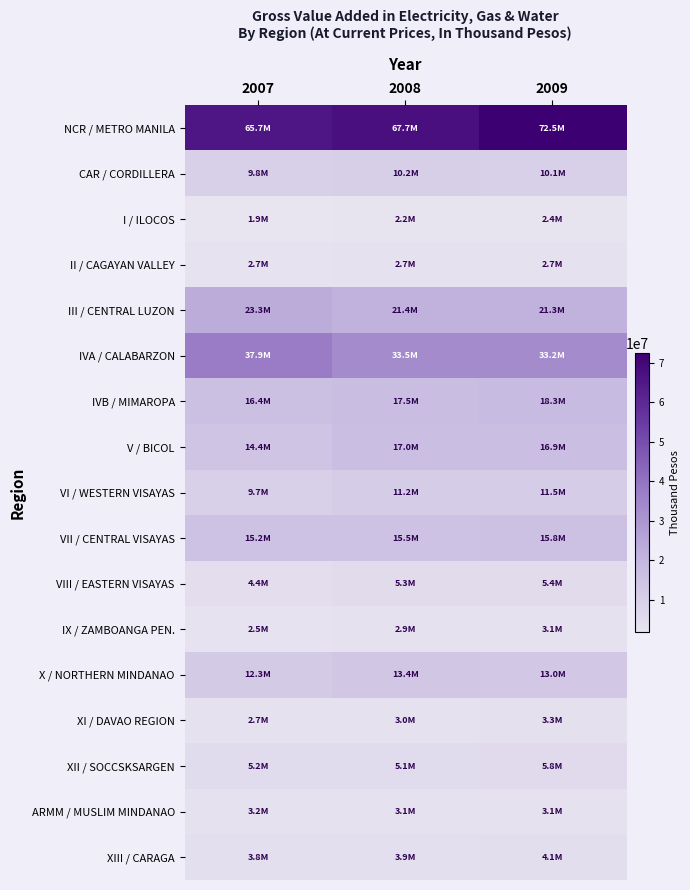

Reading left to right, what are all the values shown in this chart?

NCR / METRO MANILA: 2007=65723321.5	2008=67682019.4	2009=72469937.5
CAR / CORDILLERA: 2007=9805631.0	2008=10232352.7	2009=10069470.9
I / ILOCOS: 2007=1863219.8	2008=2166325.5	2009=2404733.3
II / CAGAYAN VALLEY: 2007=2653357.2	2008=2693425.5	2009=2724920.2
III / CENTRAL LUZON: 2007=23337626.9	2008=21429235.4	2009=21340933.8
IVA / CALABARZON: 2007=37910083.5	2008=33547317.2	2009=33189288.4
IVB / MIMAROPA: 2007=16396175.7	2008=17451029.9	2009=18291061.1
V / BICOL: 2007=14382869.6	2008=17020152.9	2009=16917202.6
VI / WESTERN VISAYAS: 2007=9659944.3	2008=11208089.9	2009=11459127.8
VII / CENTRAL VISAYAS: 2007=15155311.2	2008=15498191.2	2009=15765151.2
VIII / EASTERN VISAYAS: 2007=4371644.1	2008=5289134.5	2009=5397796.5
IX / ZAMBOANGA PEN.: 2007=2478246.8	2008=2861596.1	2009=3061256.9
X / NORTHERN MINDANAO: 2007=12322133.7	2008=13431088.4	2009=13039718.5
XI / DAVAO REGION: 2007=2729335.6	2008=3018330.6	2009=3345057.4
XII / SOCCSKSARGEN: 2007=5150025.2	2008=5114243.9	2009=5818321.5
ARMM / MUSLIM MINDANAO: 2007=3176807.0	2008=3079612.6	2009=3094160.6
XIII / CARAGA: 2007=3792246.2	2008=3894708.7	2009=4146594.3